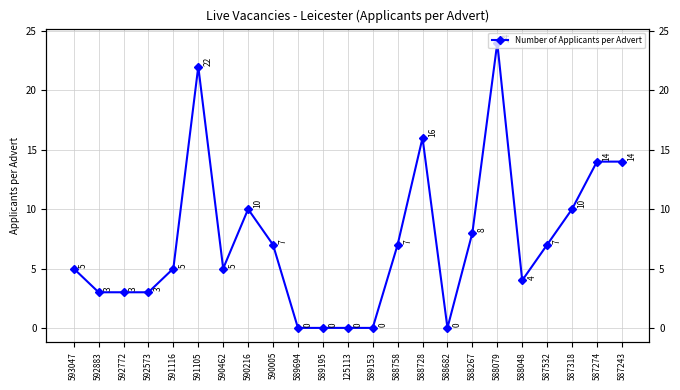

Where does the data first go above 5?

591105